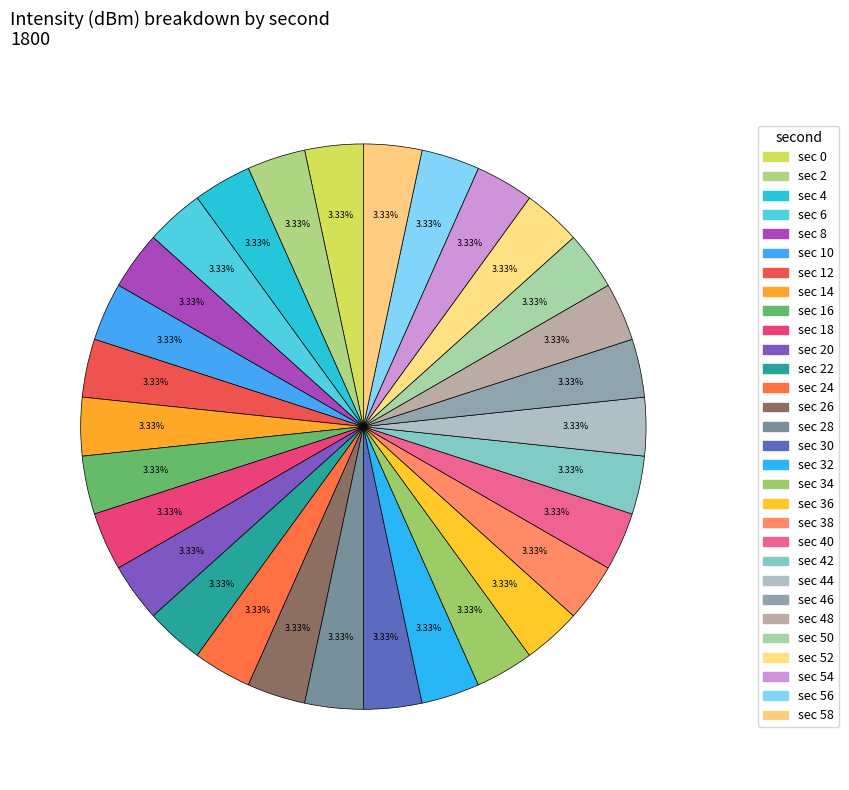

Count the number of slices in the pie.

30